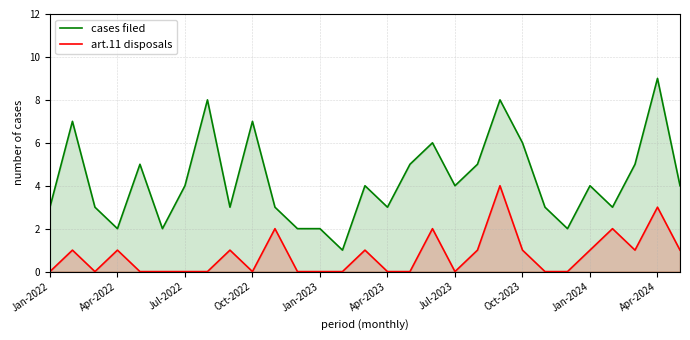

What is the maximum value shown in the chart?

9